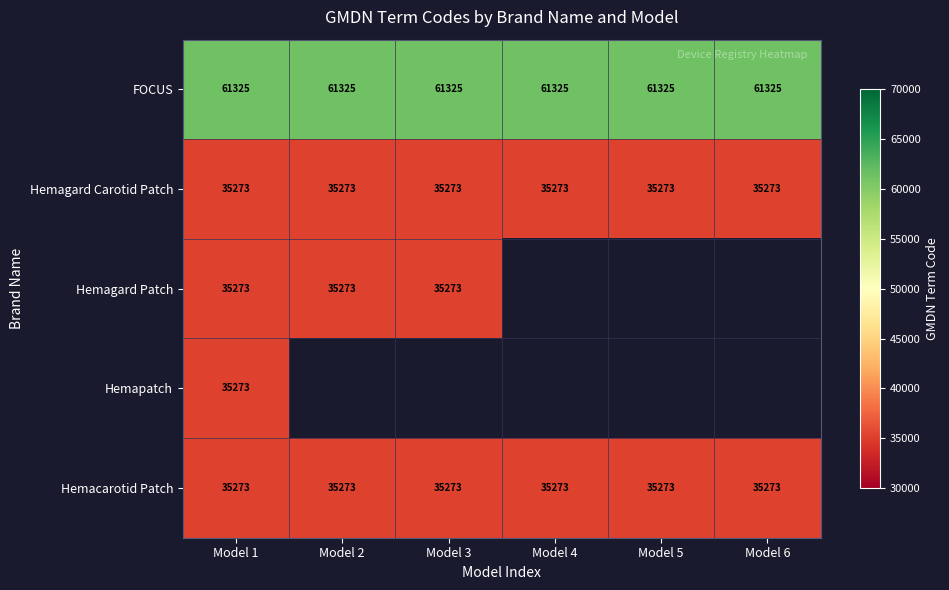

What is the minimum value for Hemagard Carotid Patch?

35273